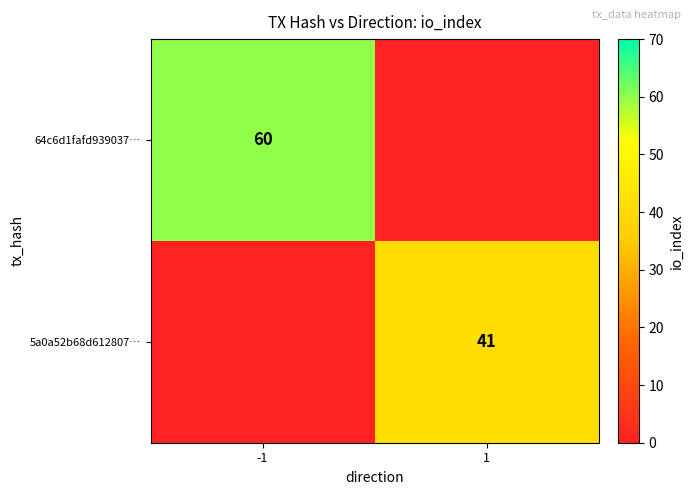

The 64c6d1fafd939037… series shows 78 at -1. True or false?

False